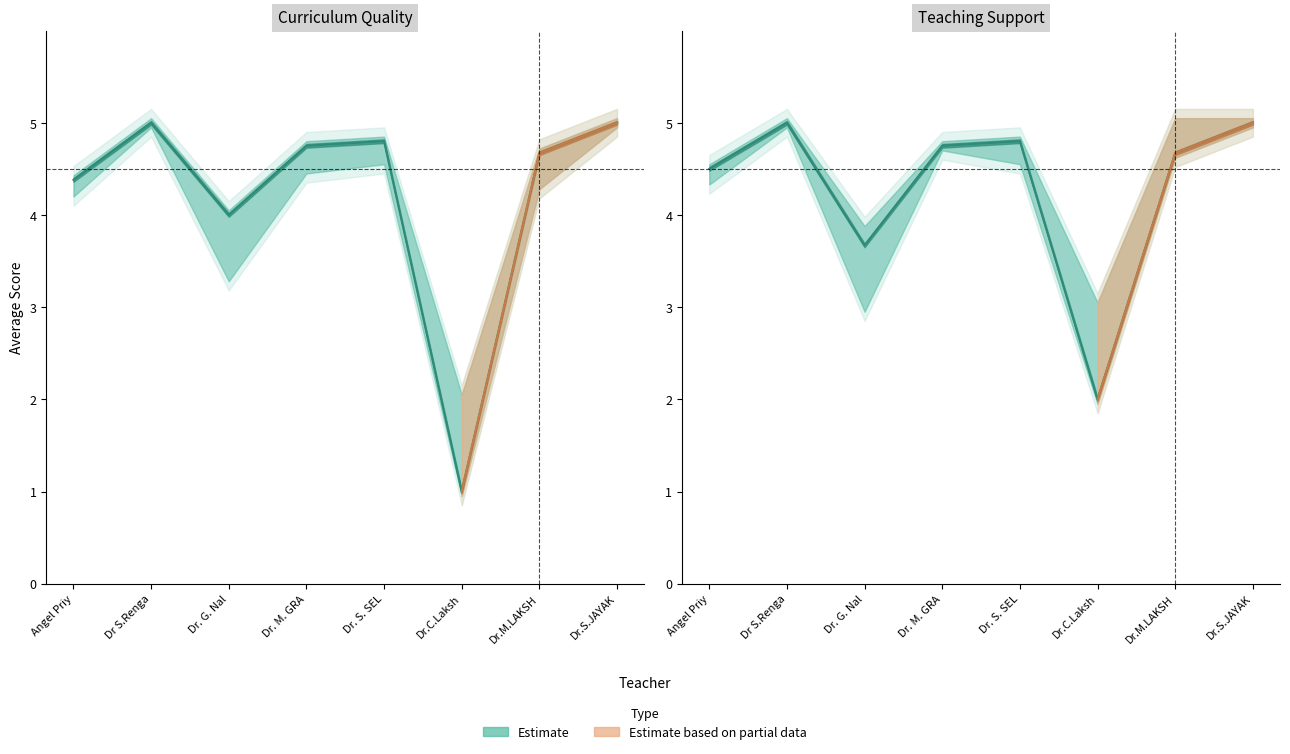

Rank the categories by Contents conform to objectives value from lowest to highest.

Dr.C.Lakshmanan, Dr. G. Nallavan, Angel Priya J, Dr.M.LAKSHMAN KUMAR, Dr. M. GRACE HELINA, Dr. S. SELVALAKSHMI, Dr S.Rengarajan, Dr.S.JAYAKUMAR